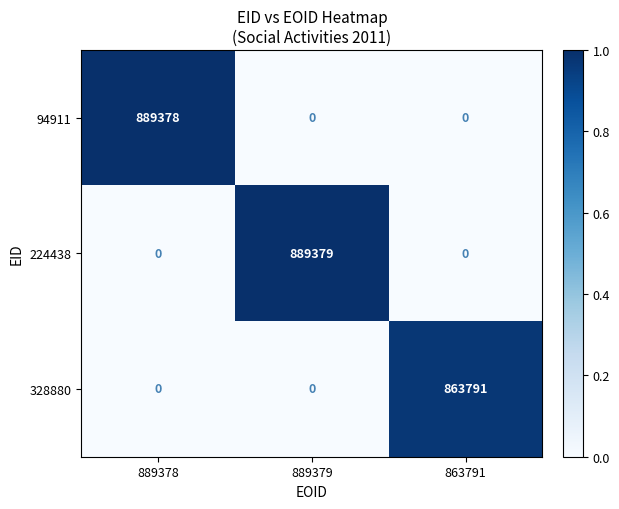

Reading left to right, extract all data points from this chart.

94911: 889378	0	0
224438: 0	889379	0
328880: 0	0	863791